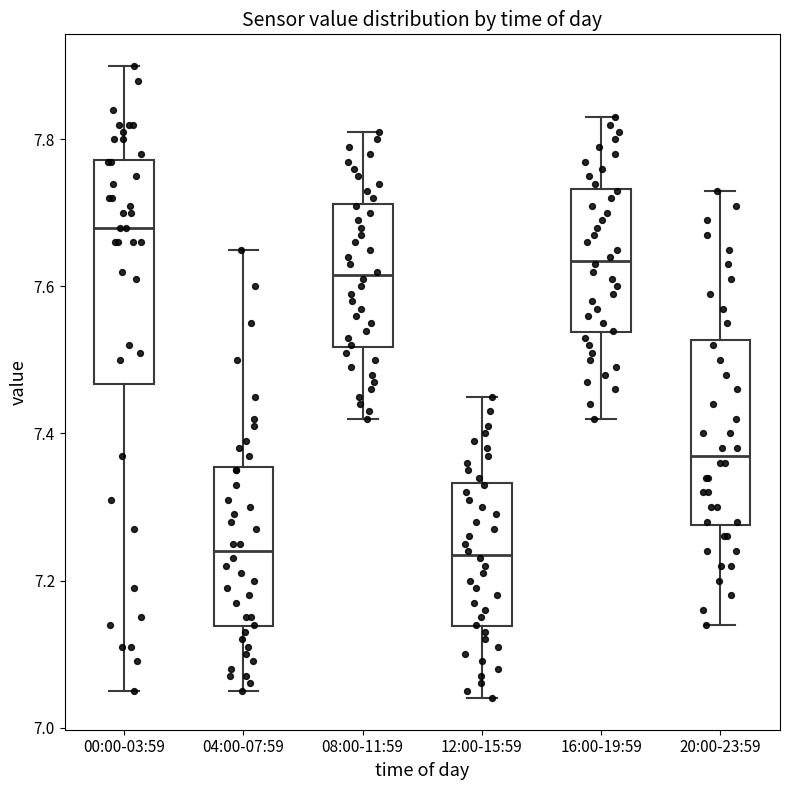

Comparing the boxes themselves (not the whiskers), which one is the tallest?

00:00-03:59